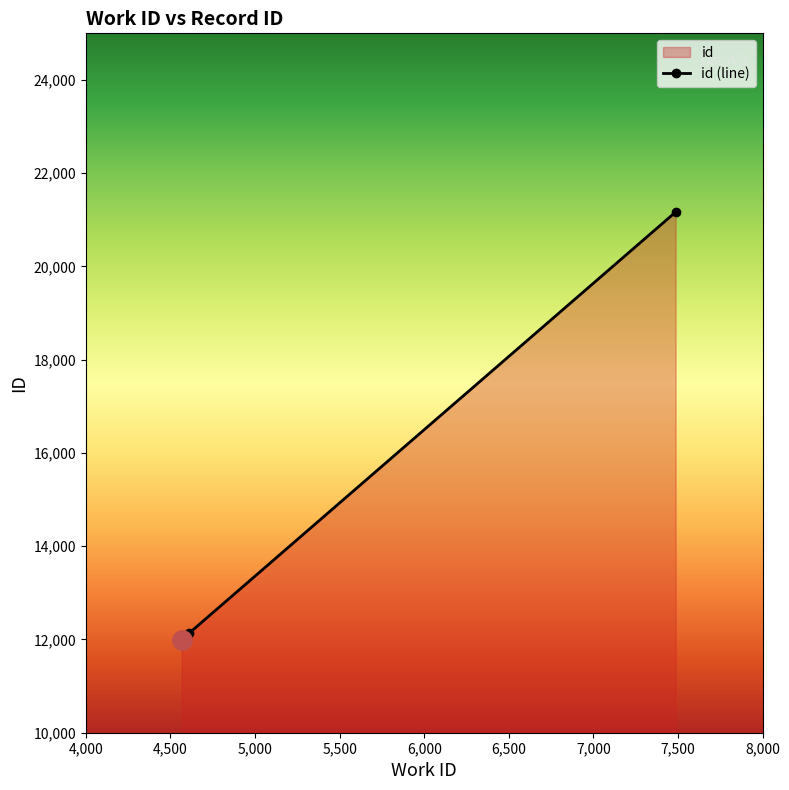

Rank the categories by value from highest to lowest.

7486, 4610, 4566